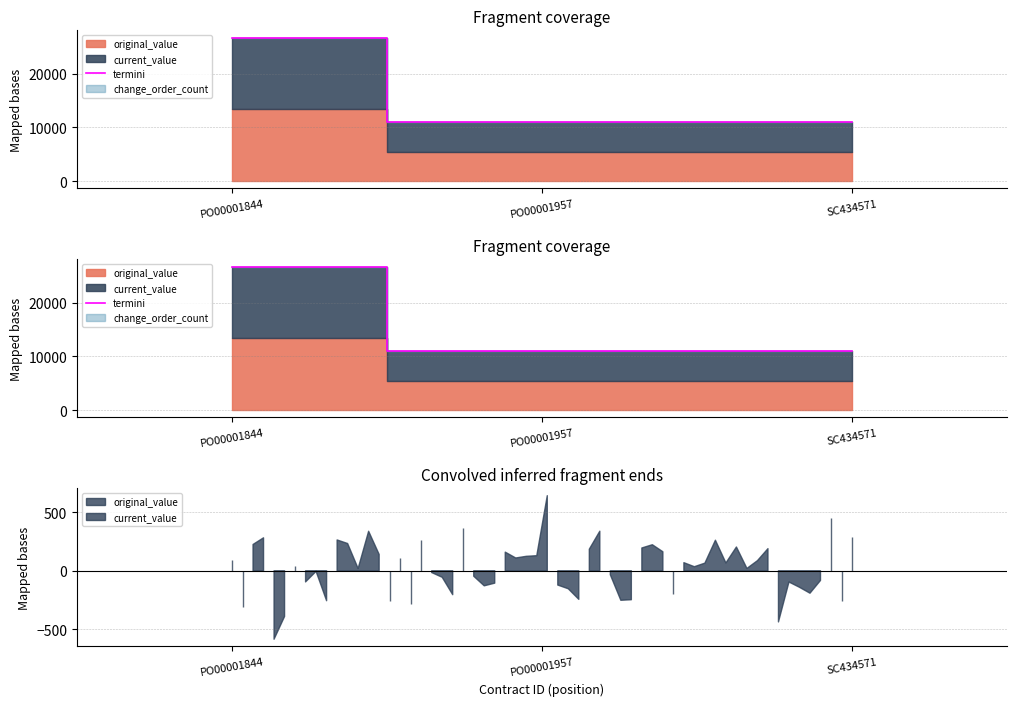

What is the label of the 2nd point from the right?

PO00001957